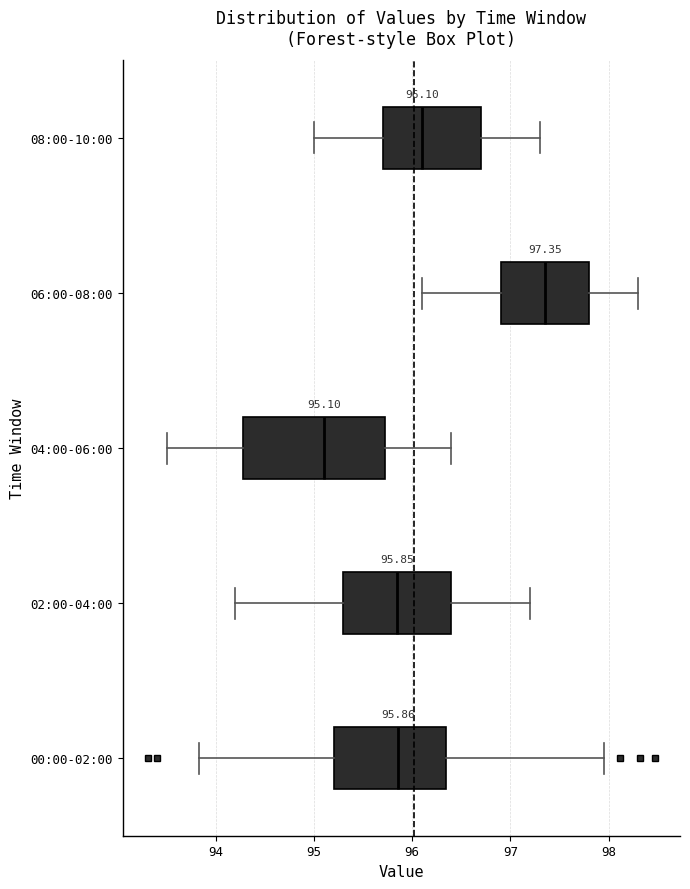

Comparing the boxes themselves (not the whiskers), which one is the widest?

04:00-06:00